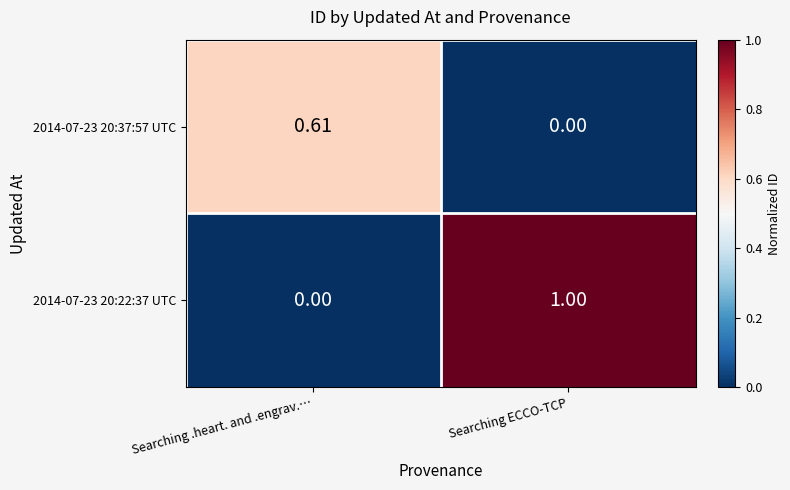

Which category has the highest value across all series?

Searching ECCO-TCP